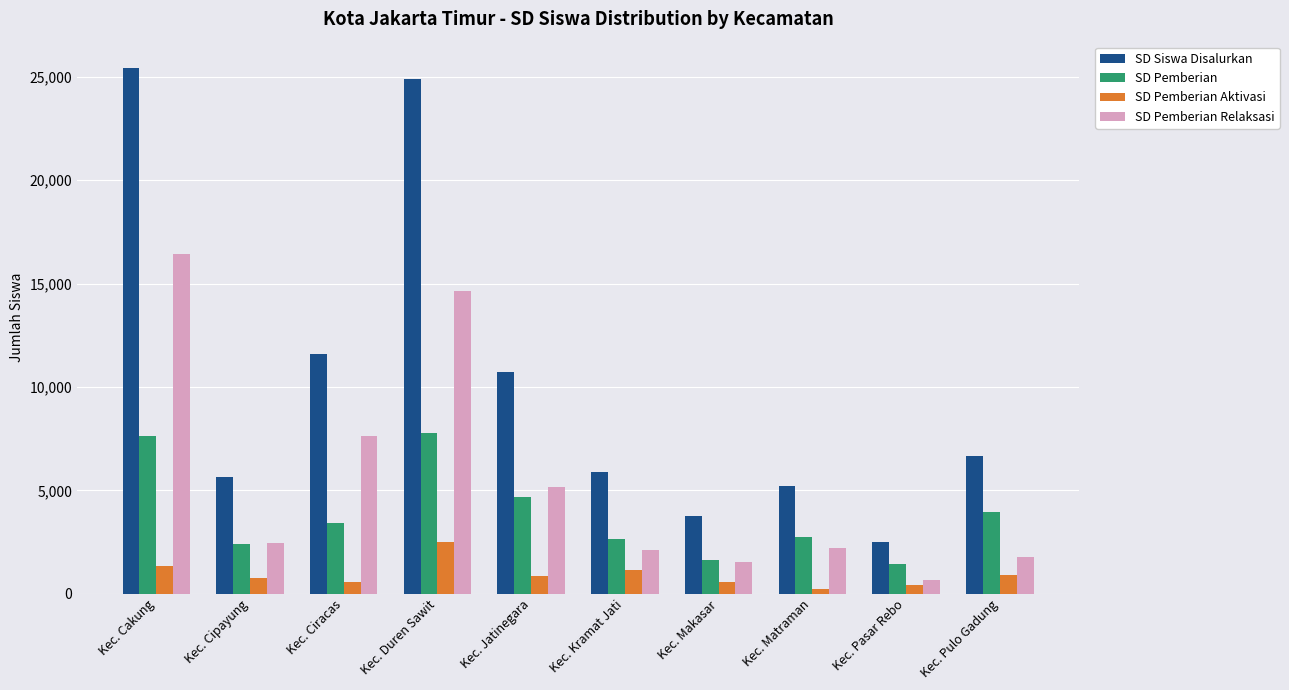

The value of SD Pemberian Aktivasi at Kec. Pulo Gadung is 923. True or false?

True